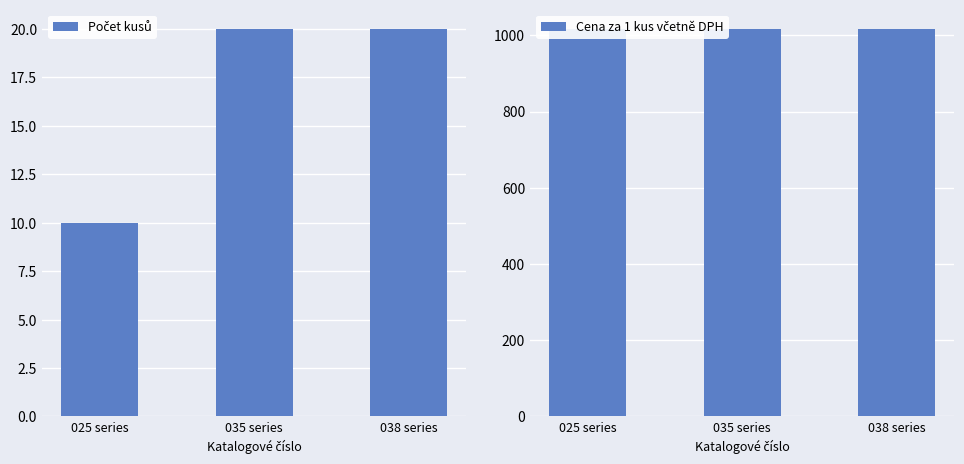

What is the label of the 1st bar from the left?

025 series